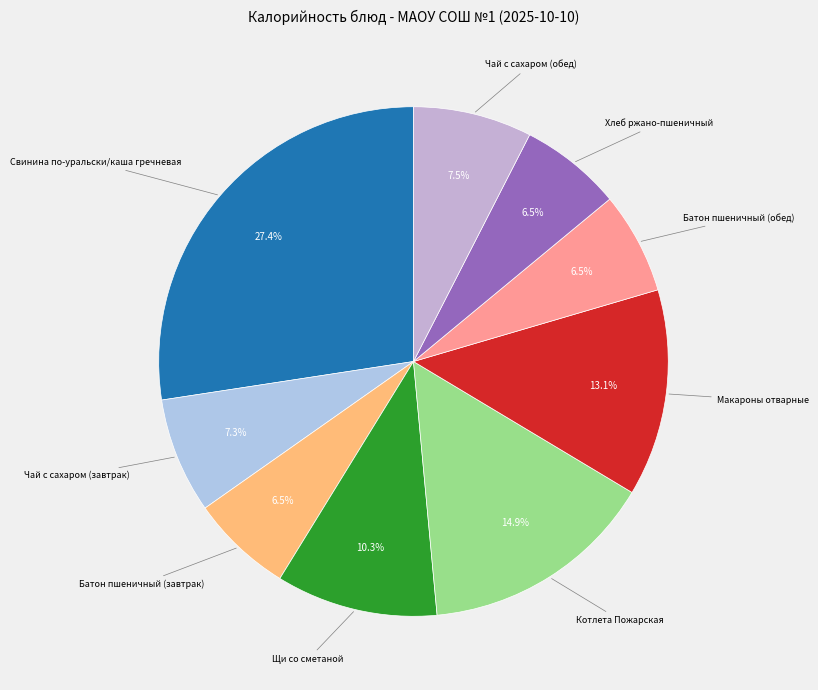

Approximately how many times larger is the value at Батон пшеничный (обед) compared to Котлета Пожарская?

0.4